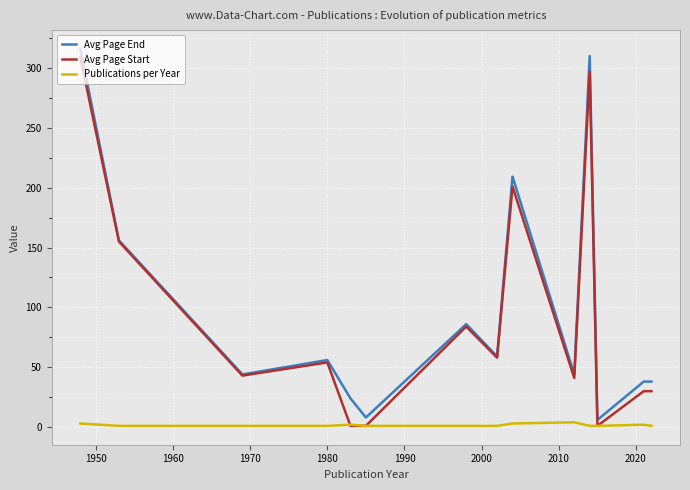

What is the maximum value for Publications per Year?

4.0